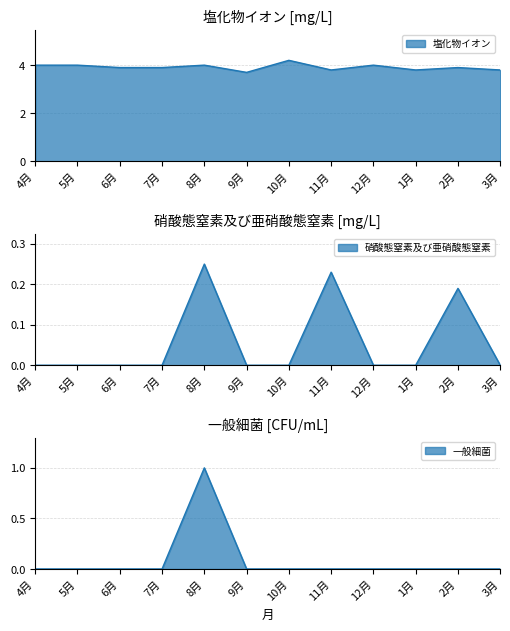

What are all the series names shown in the legend?

塩化物イオン, 硝酸態窒素及び亜硝酸態窒素, 一般細菌